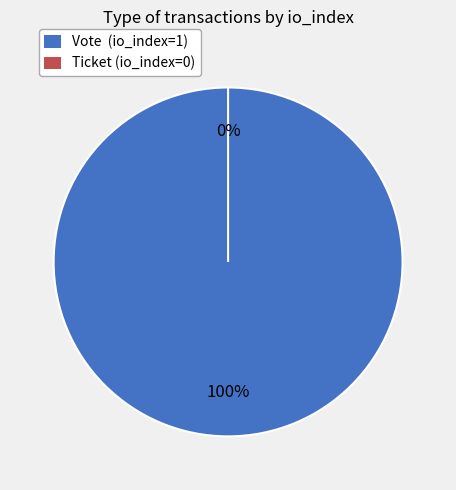

Rank the categories by value from highest to lowest.

Vote (io_index=1), Ticket (io_index=0)